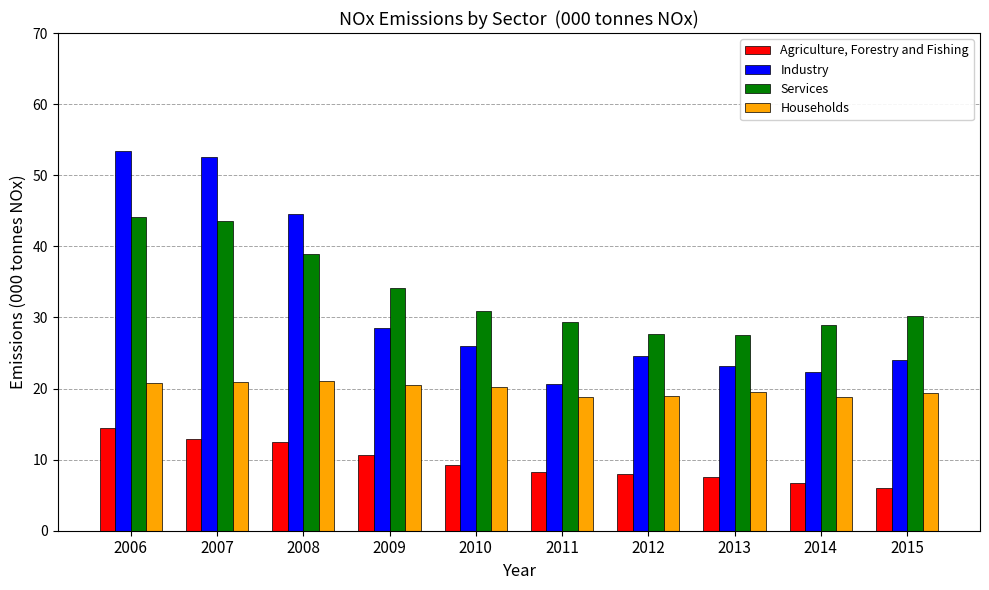

Rank the categories by Industry value from highest to lowest.

2006, 2007, 2008, 2009, 2010, 2012, 2015, 2013, 2014, 2011